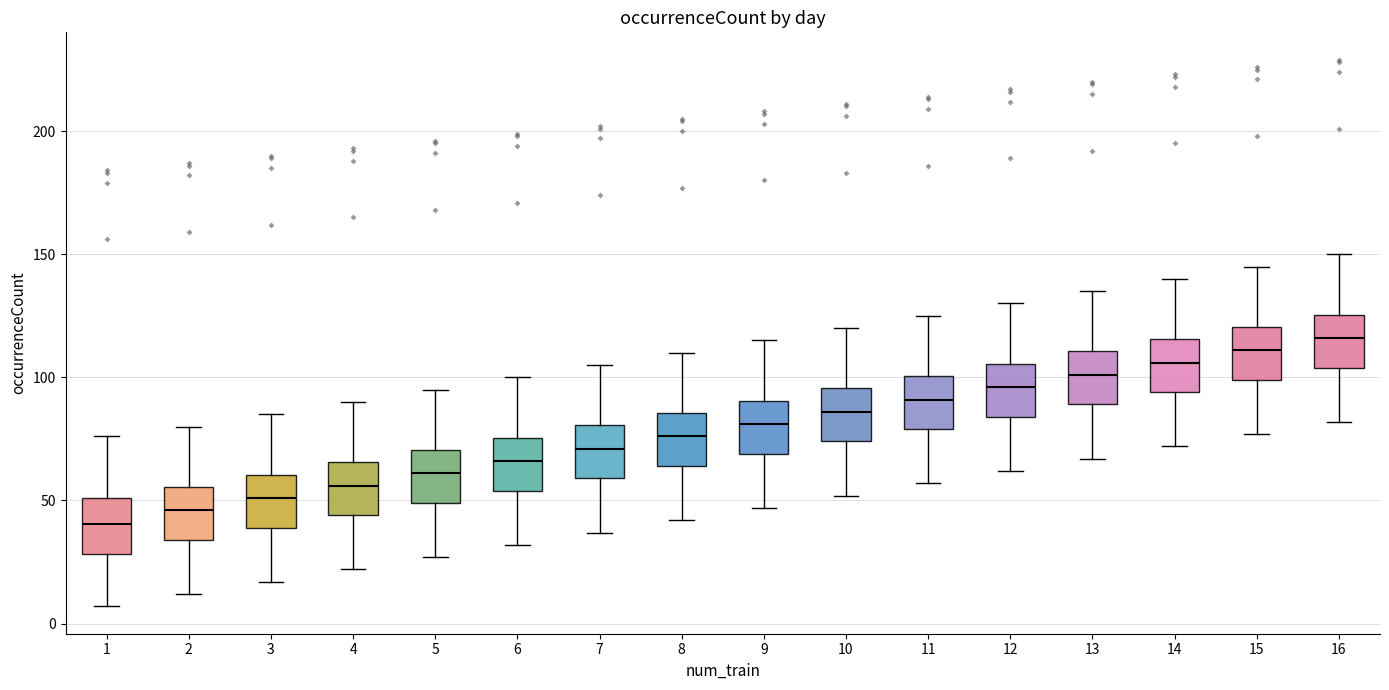

Where is the upper edge of the box at x = 2 on the y-axis? The values are not printed on the chart, so give them approximately, as read against the axis.

55